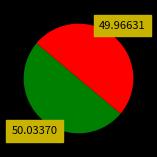

Count the number of slices in the pie.

2